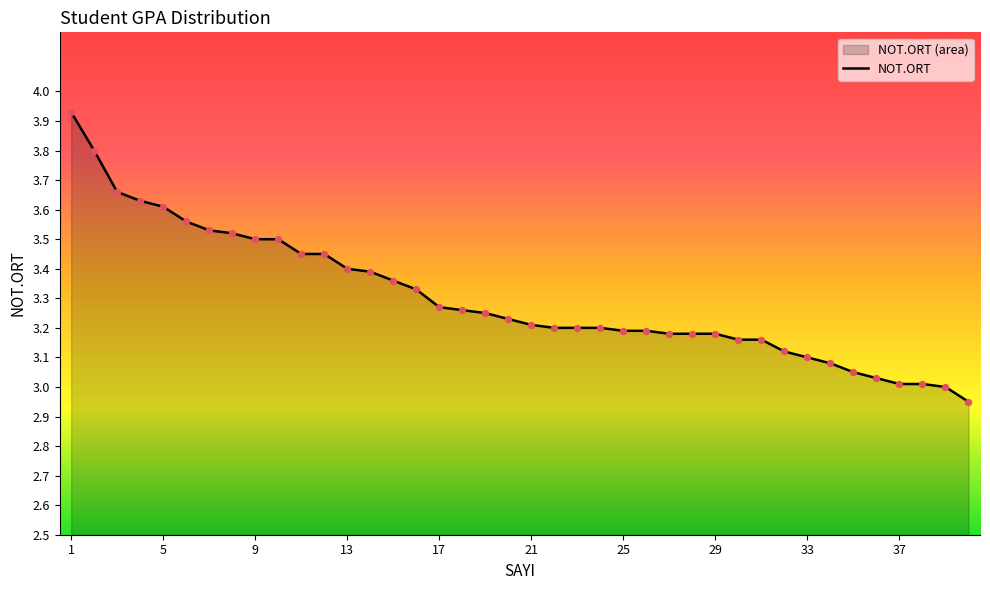

Approximately how many times larger is the value at 9 compared to 21?

1.1